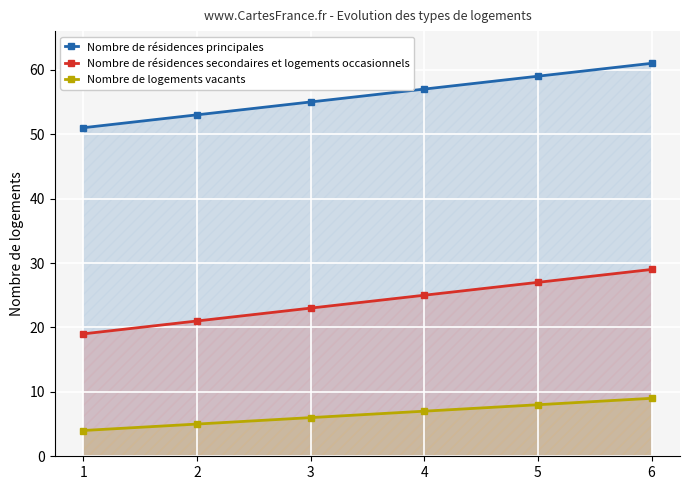

Which series has the largest range (max minus min)?

Nombre de résidences principales